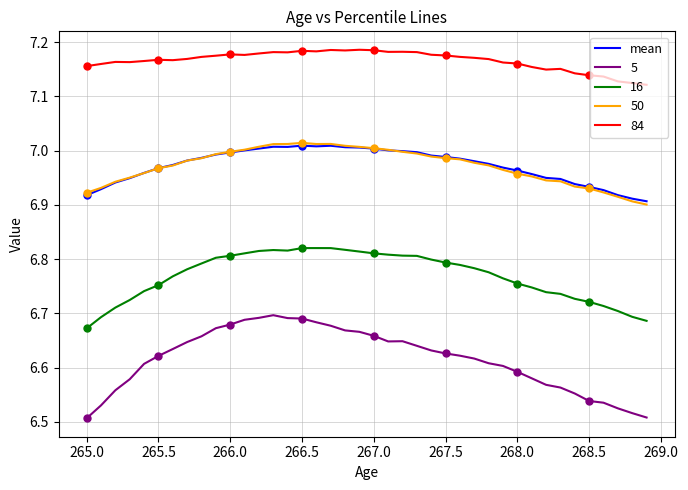

Reading left to right, extract all data points from this chart.

6.9	6.9	6.9	6.9	7.0	7.0	7.0	7.0	7.0	7.0	7.0	7.0	7.0	7.0	7.0	7.0	7.0	7.0	7.0	7.0	7.0	7.0	7.0	7.0	7.0	7.0	7.0	7.0	7.0	7.0	7.0	7.0	6.9	6.9	6.9	6.9	6.9	6.9	6.9	6.9